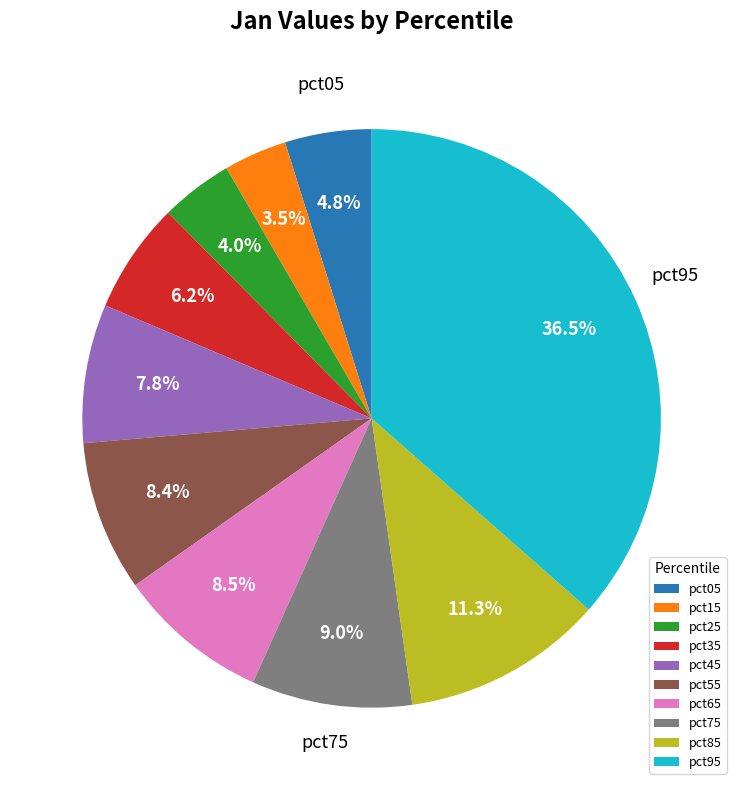

What percentage is the pct35 slice, to the nearest percent?

6%